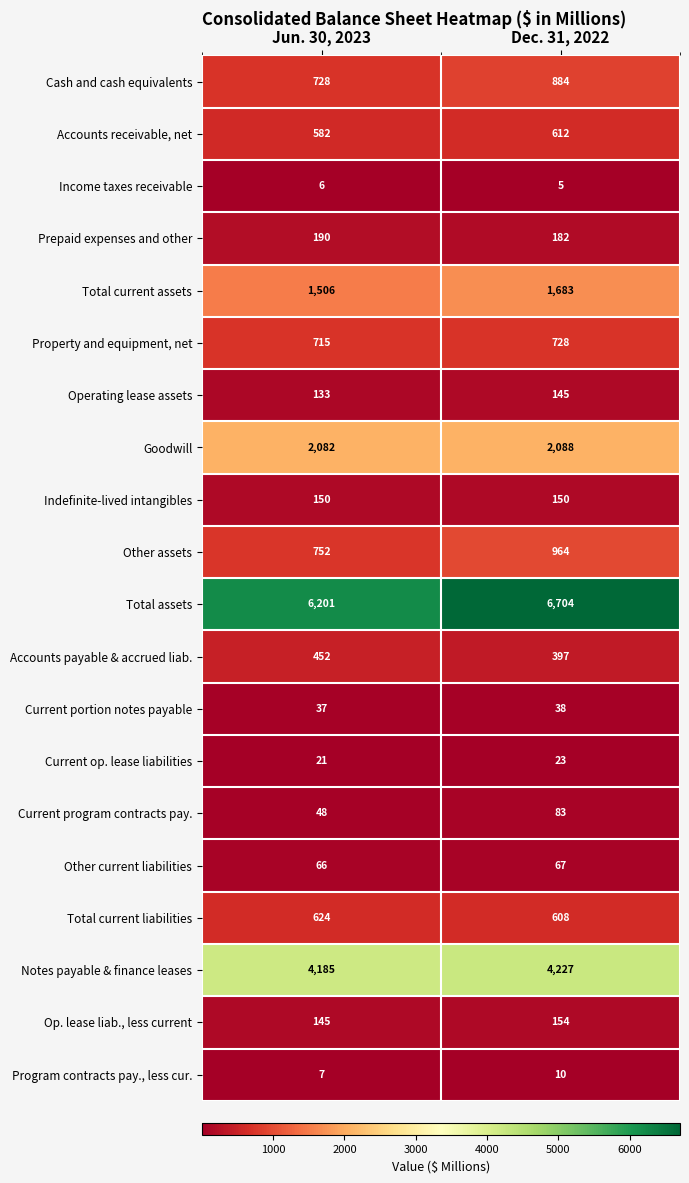

Is it true that Total current assets equals 1506 at Jun. 30, 2023?

True